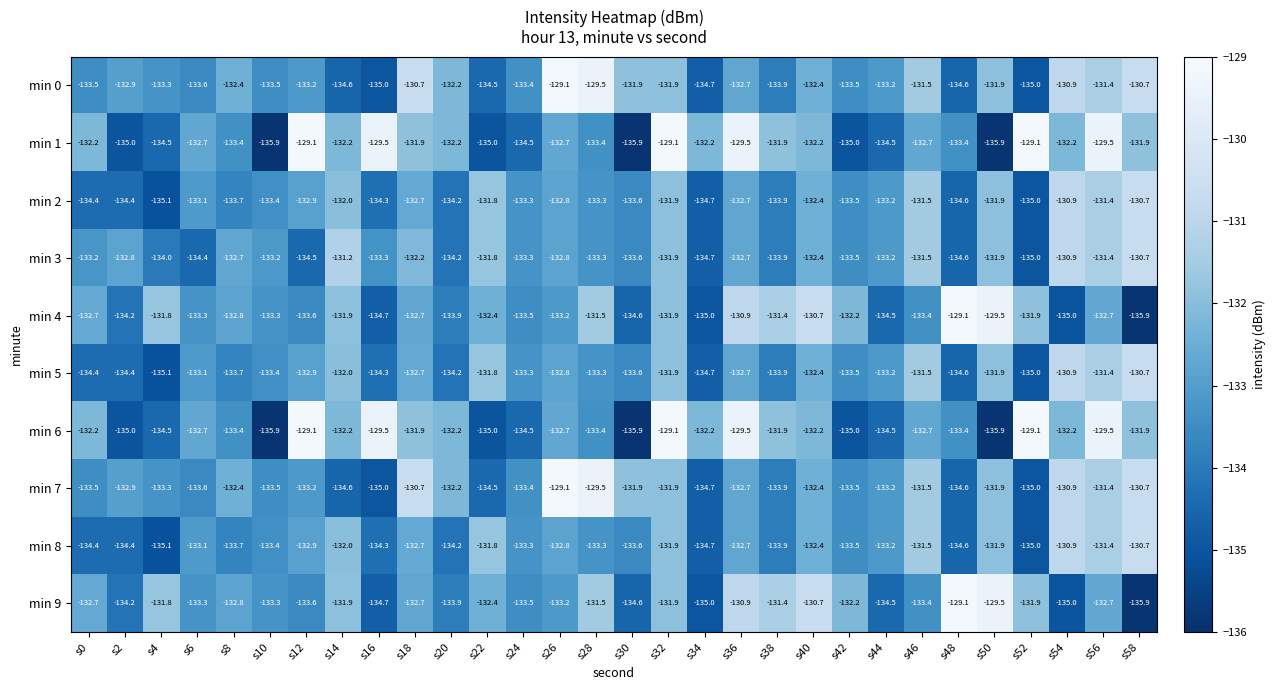

At which label does min 4 first exceed -132?

s4